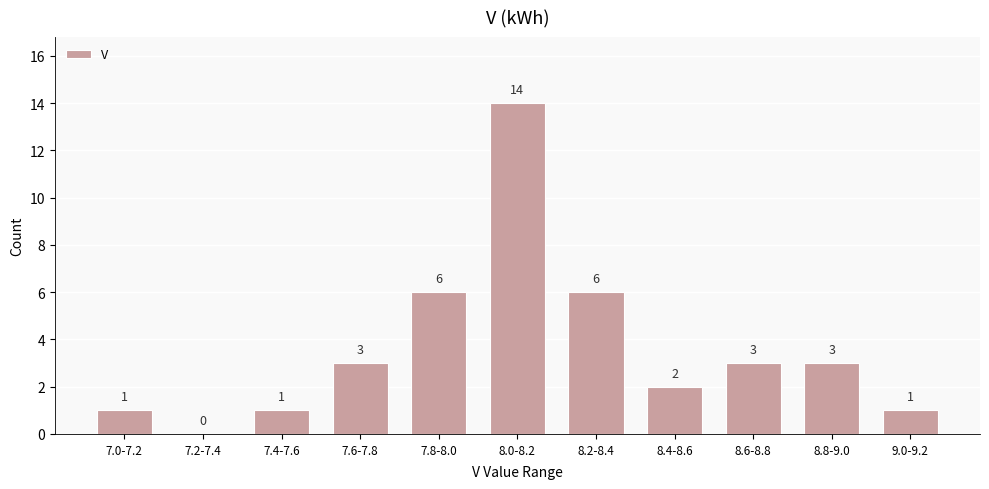

Reading right to left, what are all the values shown in this chart?

9.0-9.2=1	8.8-9.0=3	8.6-8.8=3	8.4-8.6=2	8.2-8.4=6	8.0-8.2=14	7.8-8.0=6	7.6-7.8=3	7.4-7.6=1	7.2-7.4=0	7.0-7.2=1